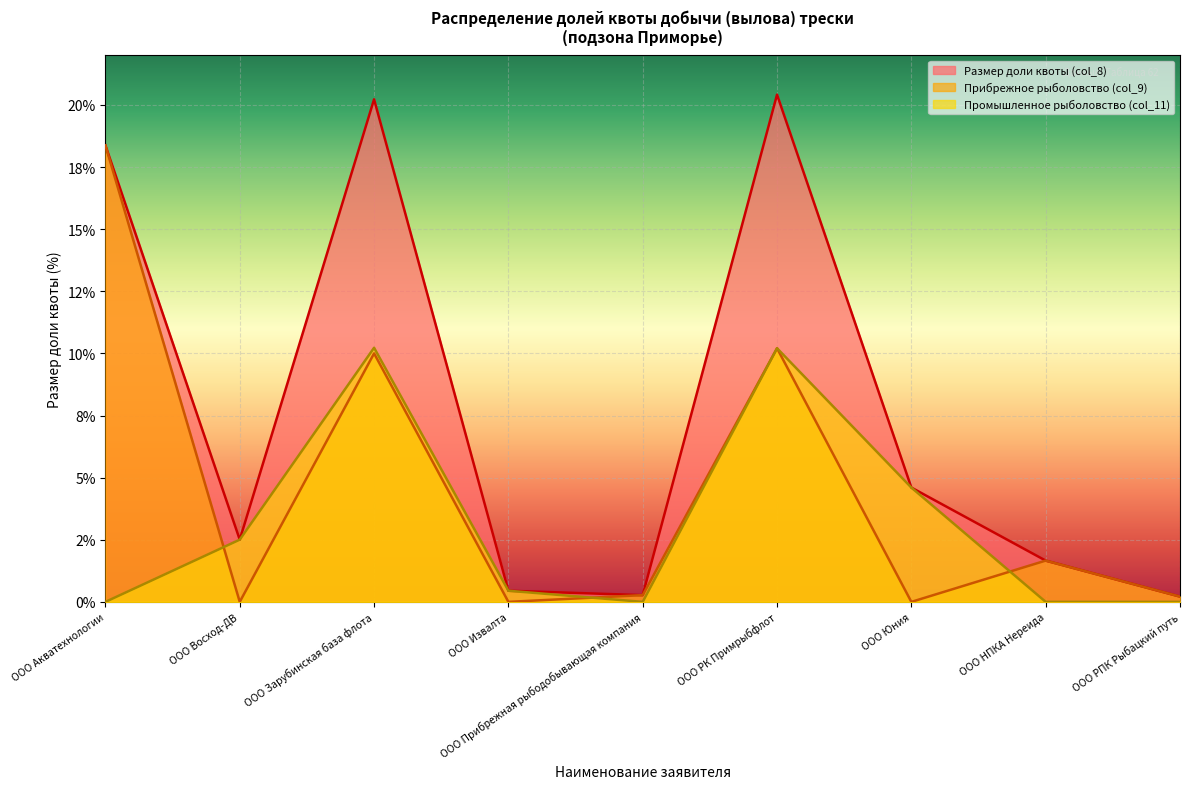

What position from the right is ООО РПК Рыбацкий путь?

1